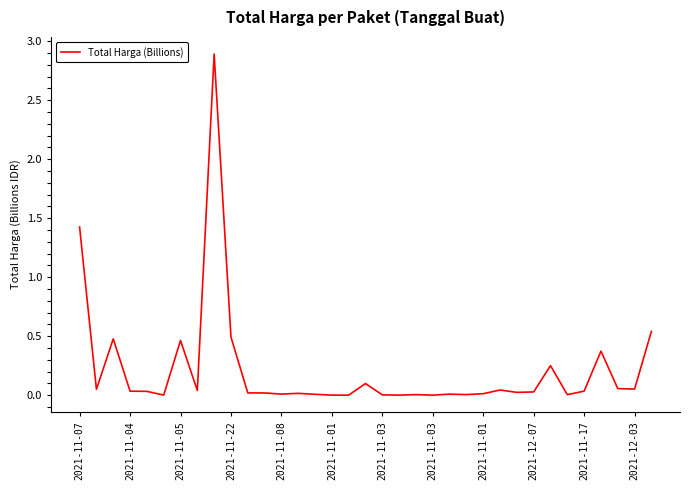

What is the maximum value shown in the chart?

2.9